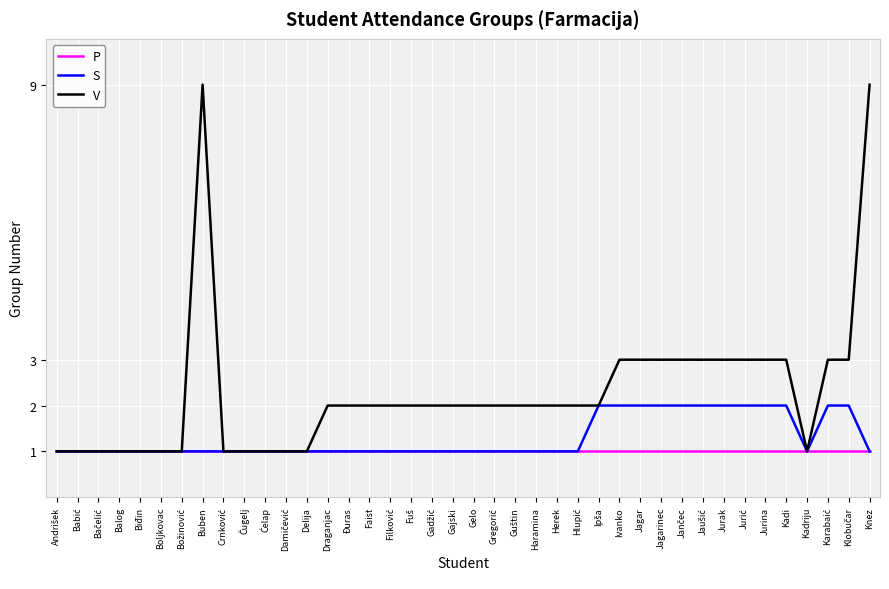

Which series has the largest total across all categories?

V